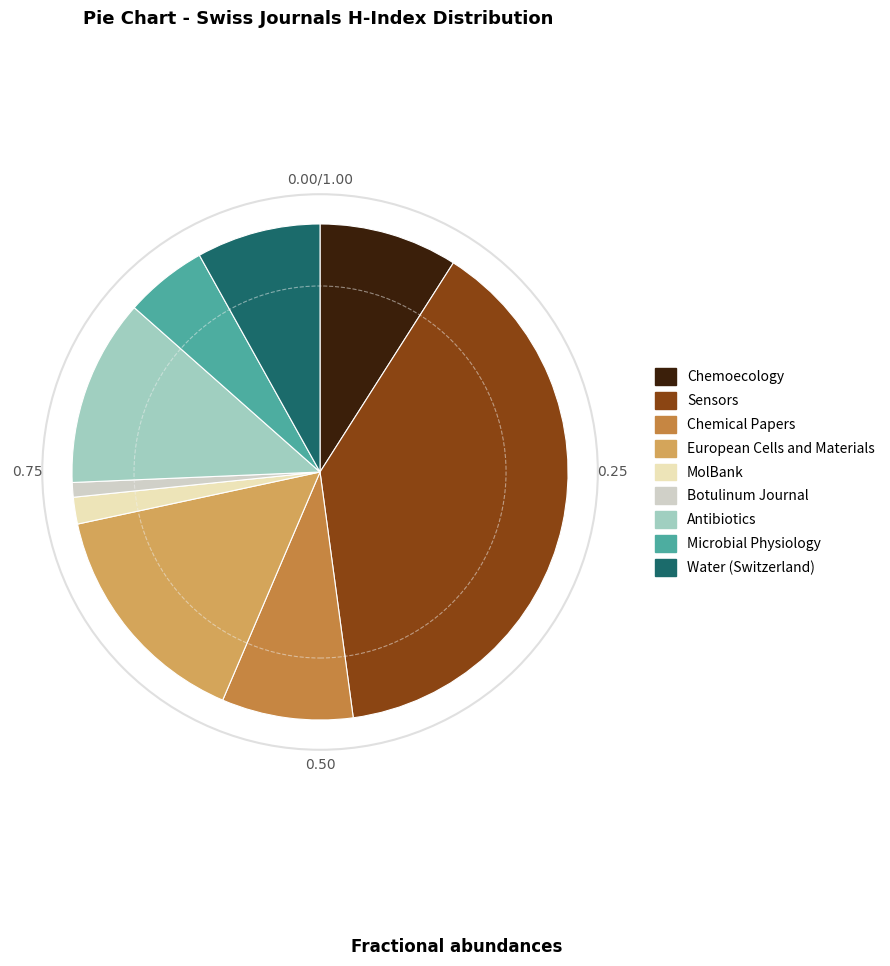

True or false: European Cells and Materials accounts for 15% of the total.

True